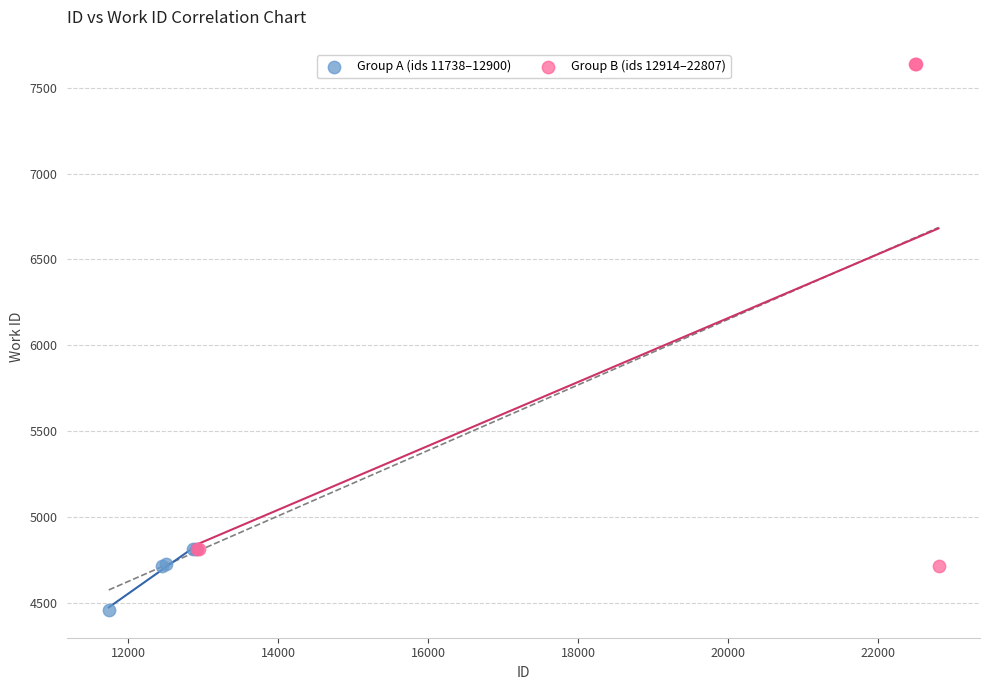

Which series has the largest Y range (max minus min)?

Group B (ids 12914–22807)